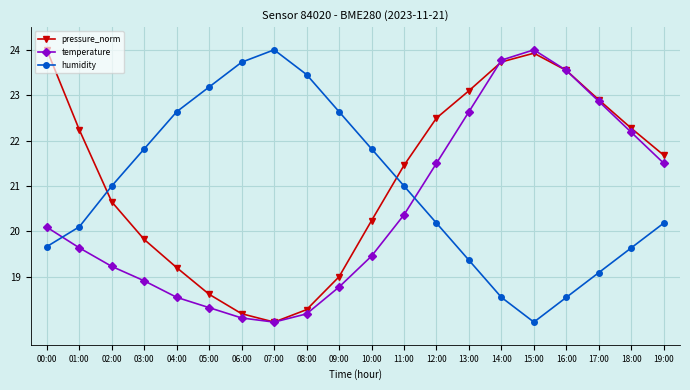

What position from the right is 00:00?

20